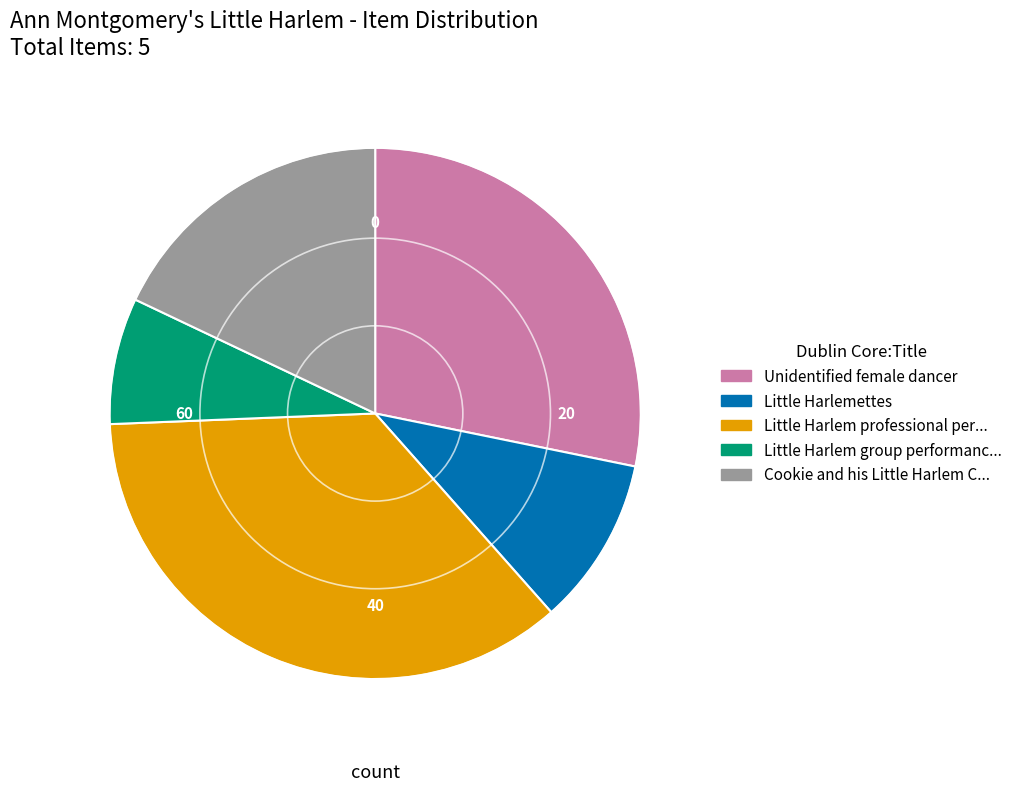

Is there a majority slice in this chart?

No